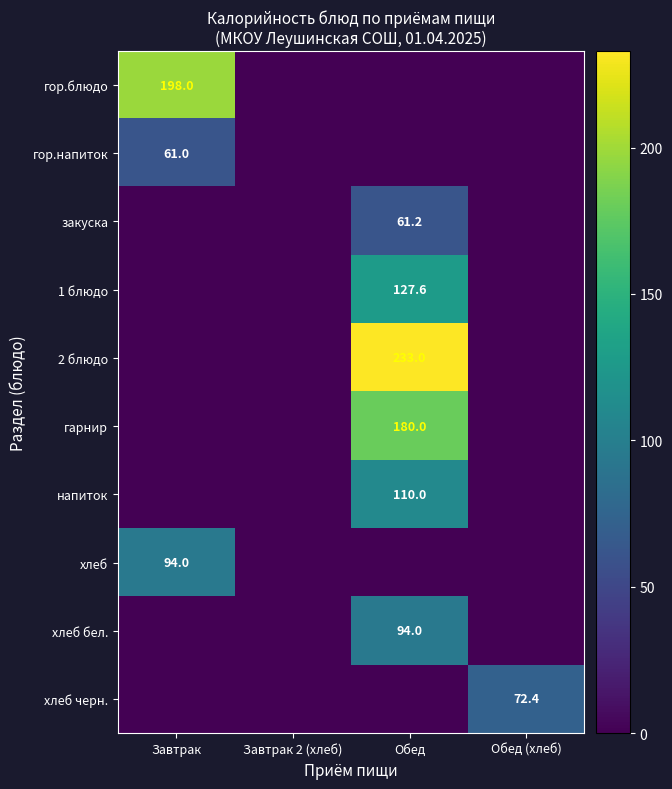

True or false: гор.напиток has a value of 61.0 at Завтрак.

True